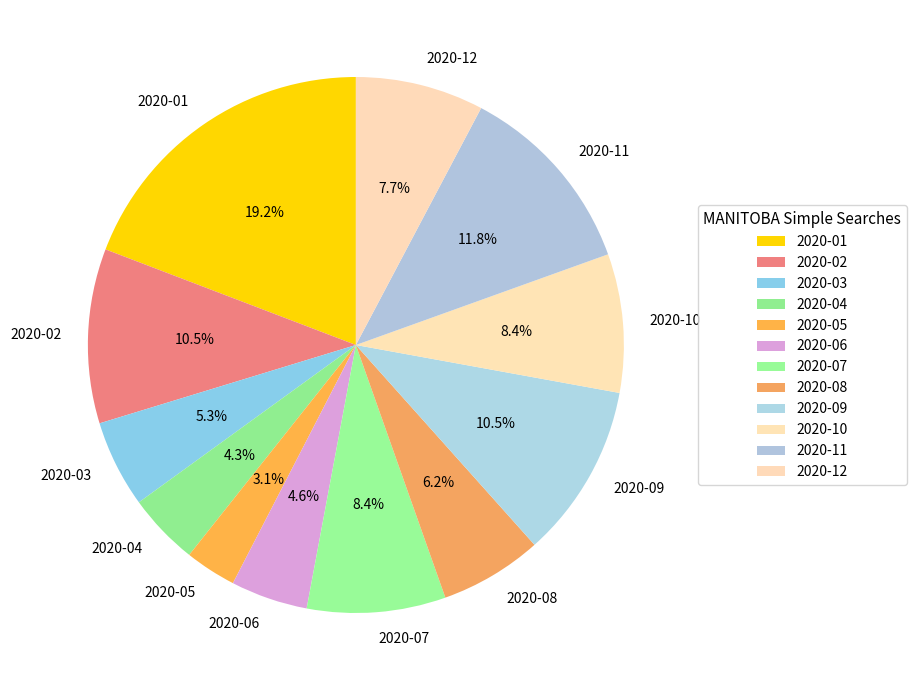

Which category has the smallest portion of the pie?

2020-05